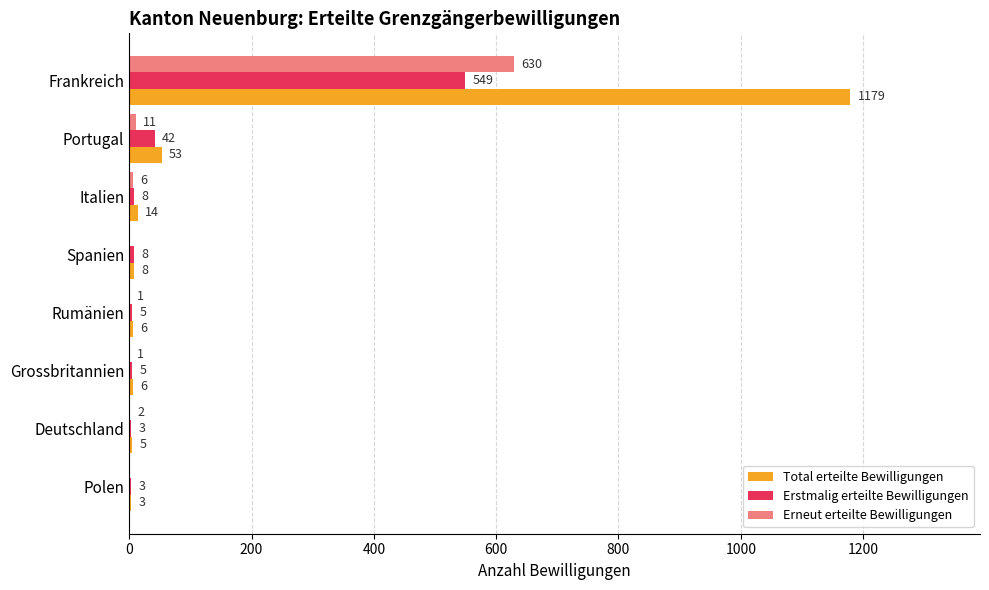

What is the average value of the Erneut erteilte Bewilligungen series?

81